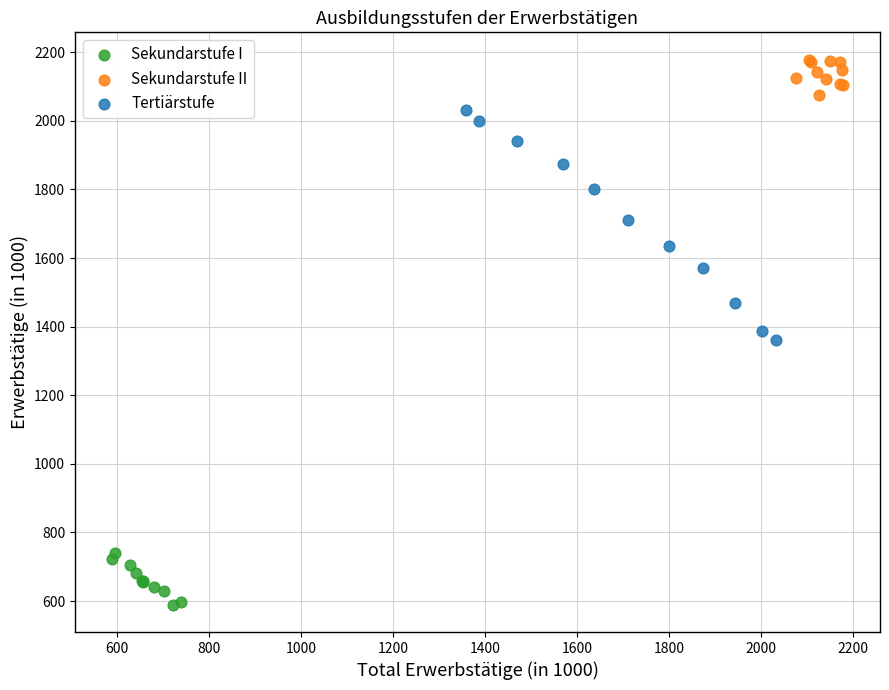

Which series contains the highest Y value?

Sekundarstufe II